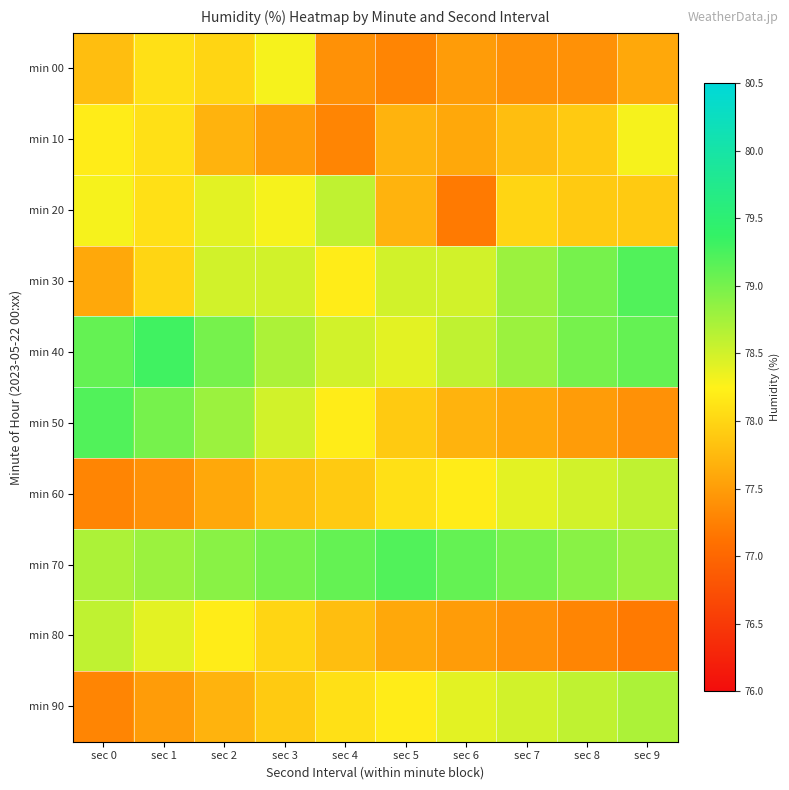

At which category does the chart reach its minimum across all series?

sec 6